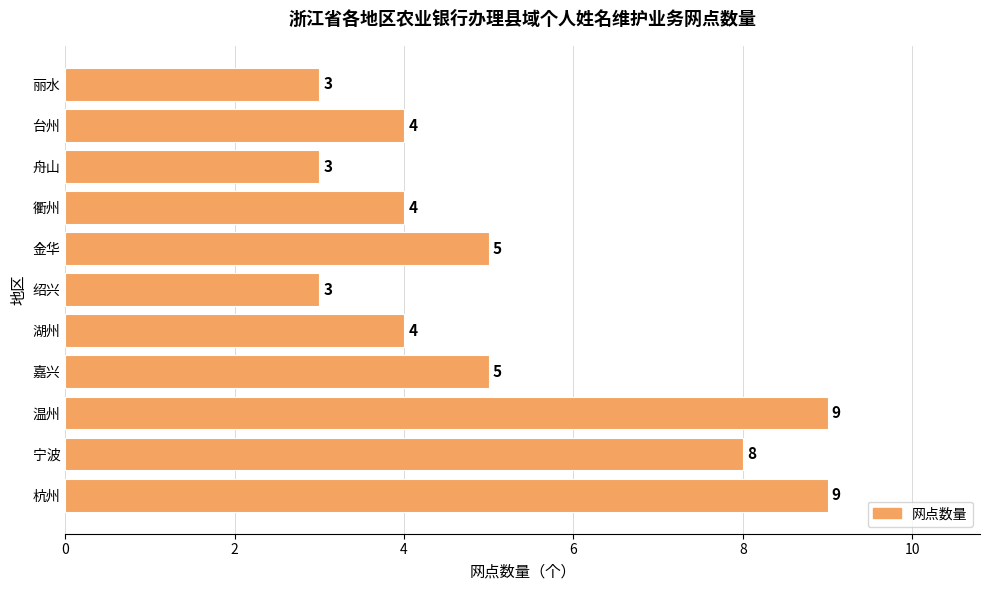

What is the average value?

5